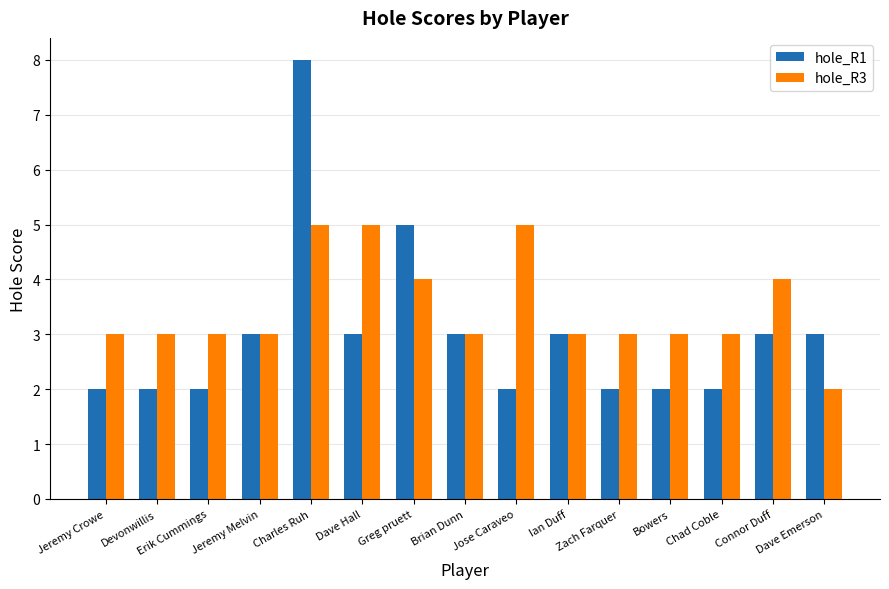

What is the value of the hole_R1 bar at the 11th from the left?

2